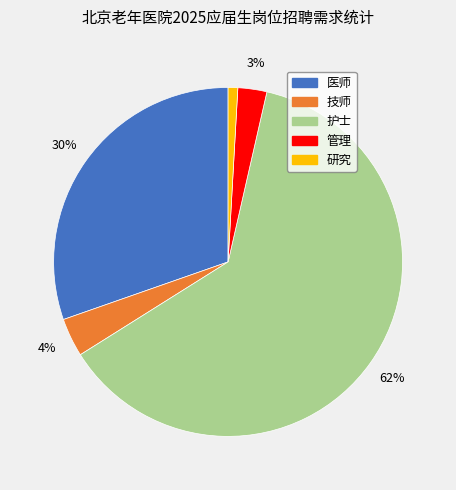

Approximately how many times larger is the value at 技师 compared to 管理?

1.3